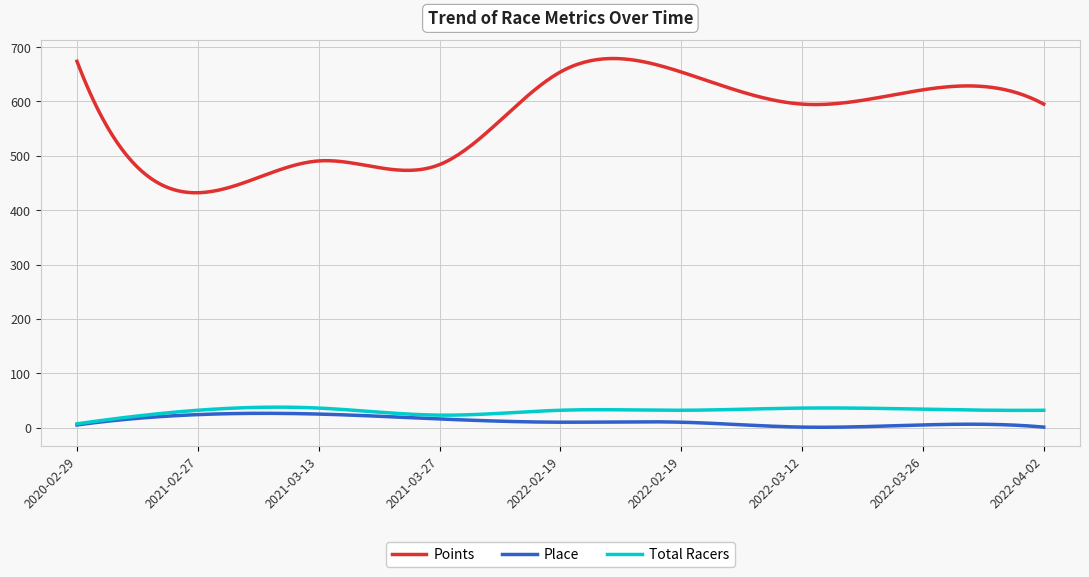

True or false: Place and Points cross at least once.

False